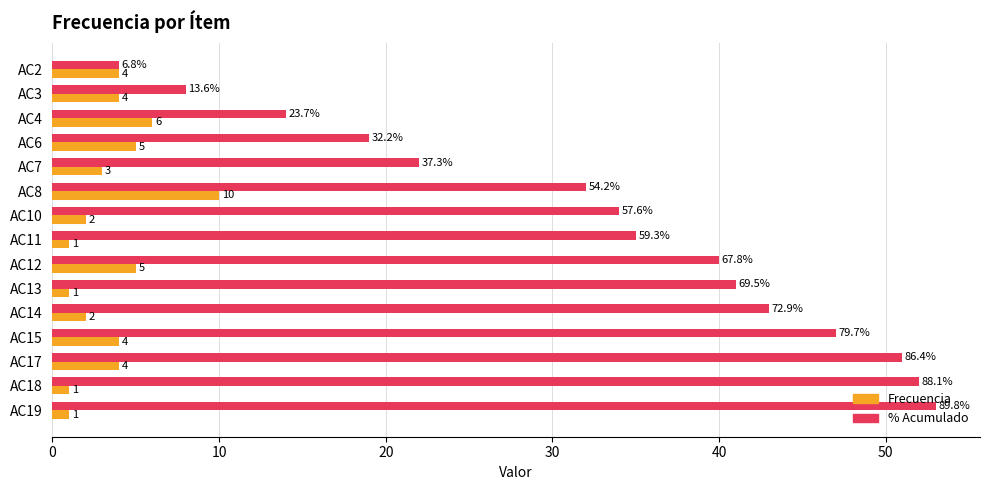

What is the difference between the highest and lowest values at AC8?

22.0